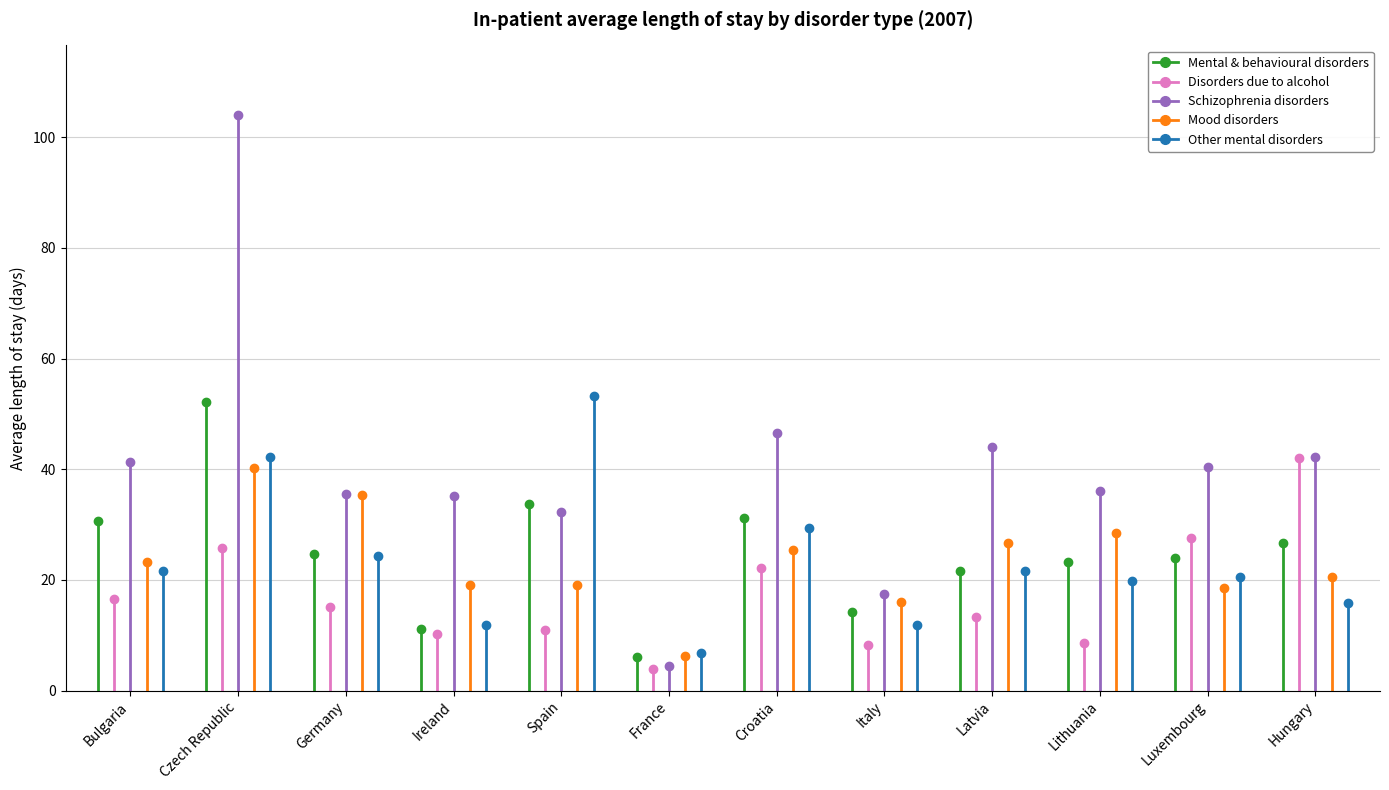

What is the sum of the Mental & behavioural disorders values at Lithuania and France?

29.4